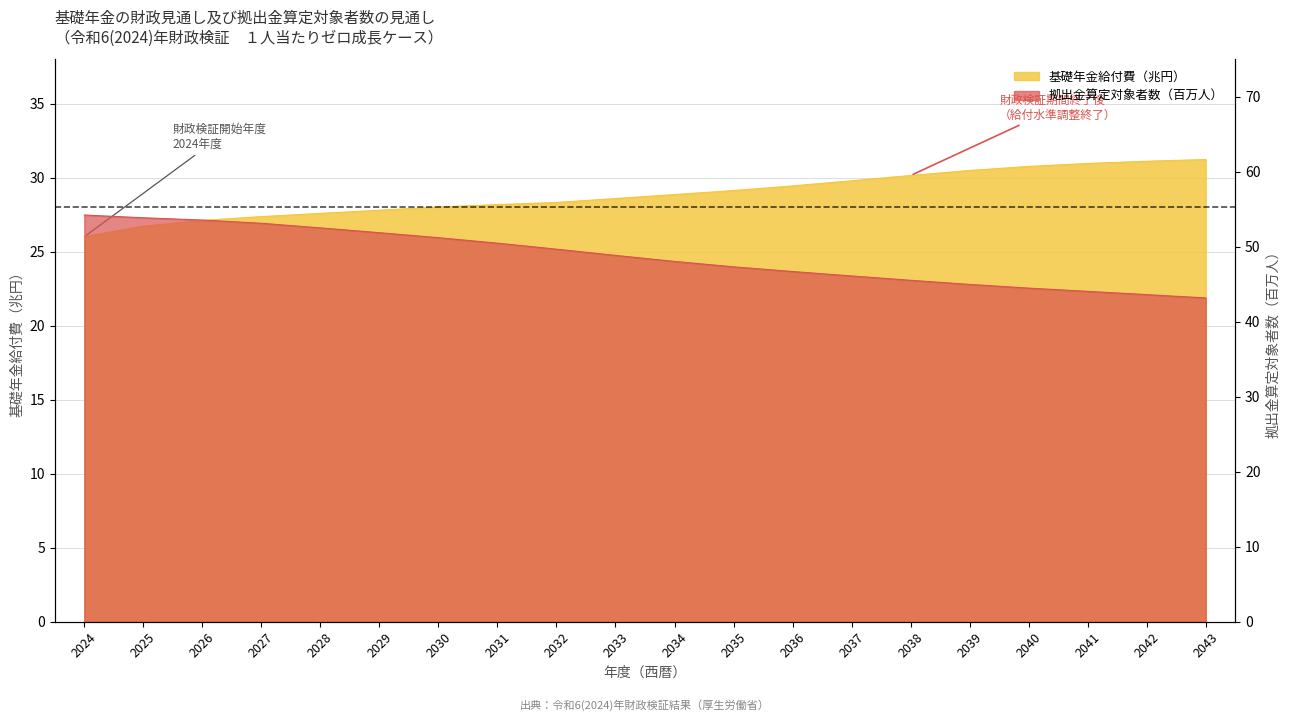

At how many categories does at least one series exceed 35?

20